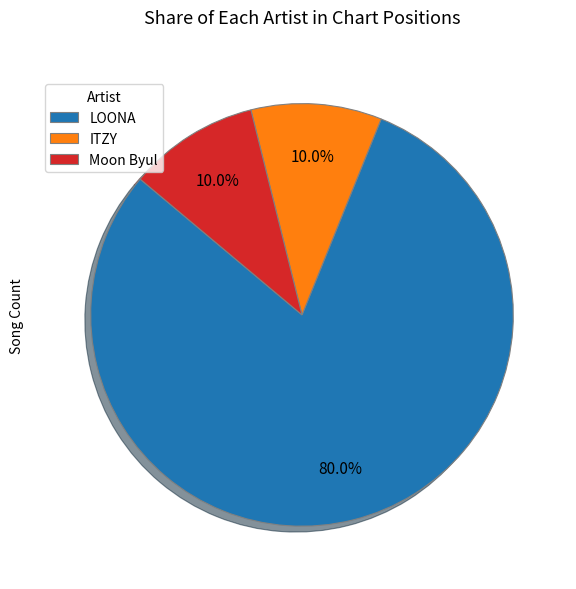

What is the total percentage of LOONA and Moon Byul?

90.0%